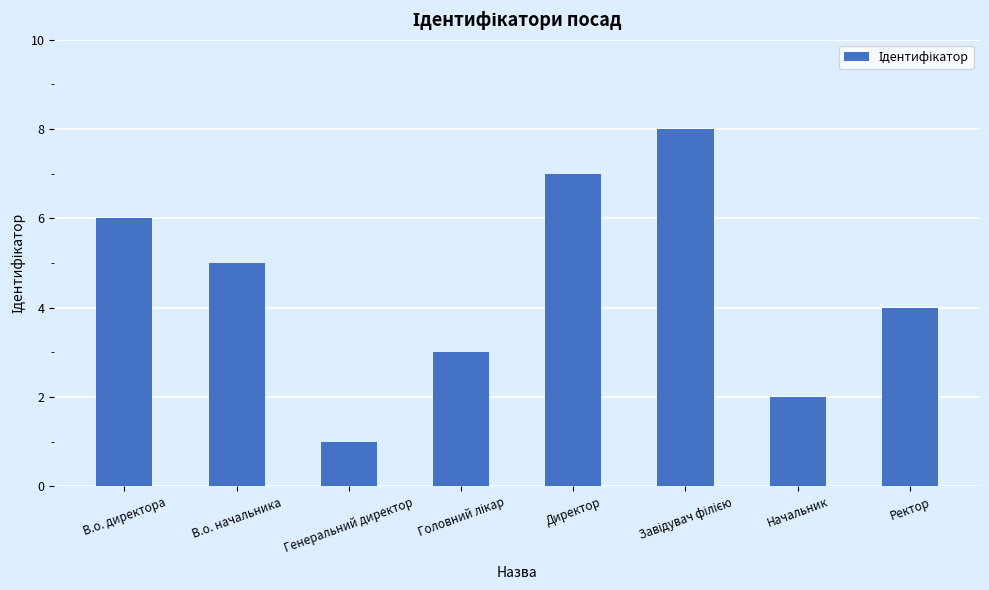

What is the maximum value shown in the chart?

8